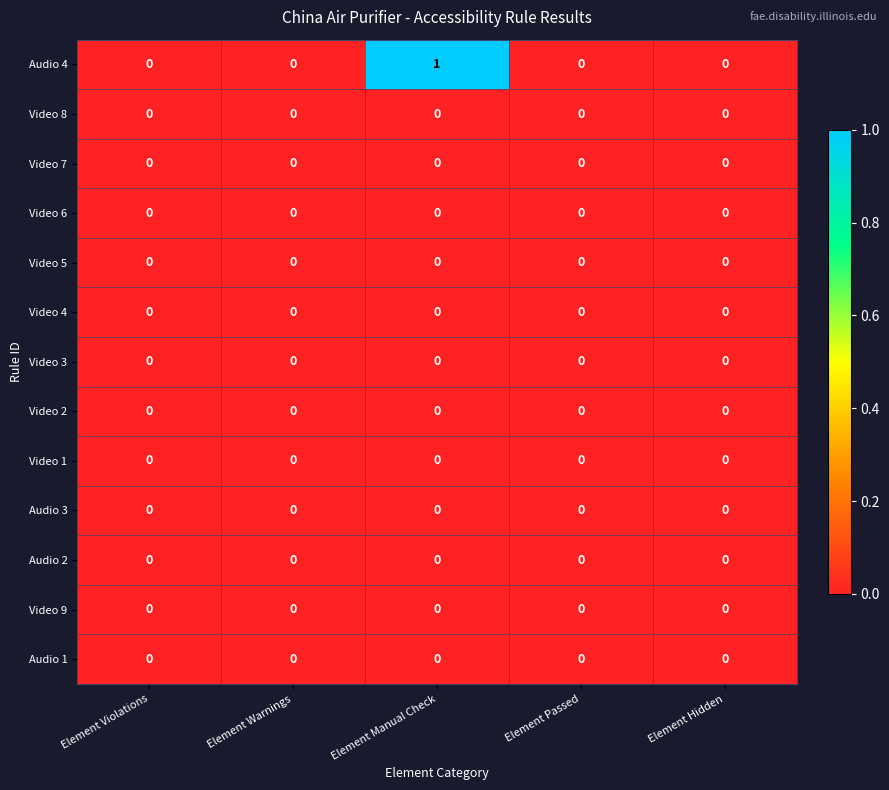

The Audio 4 series shows 0 at Element Violations. True or false?

True